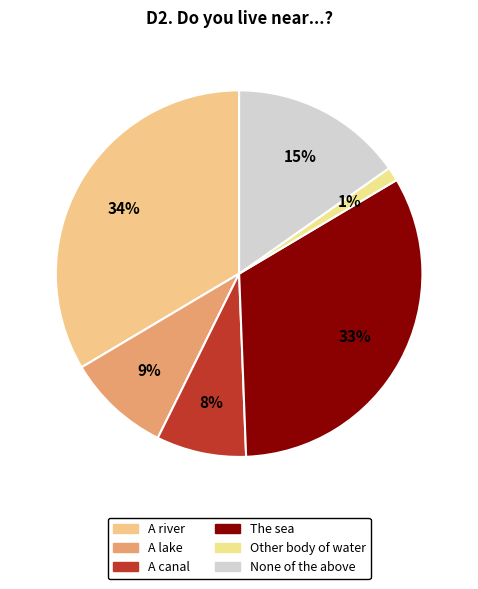

Is there any slice that represents more than half of the pie?

No